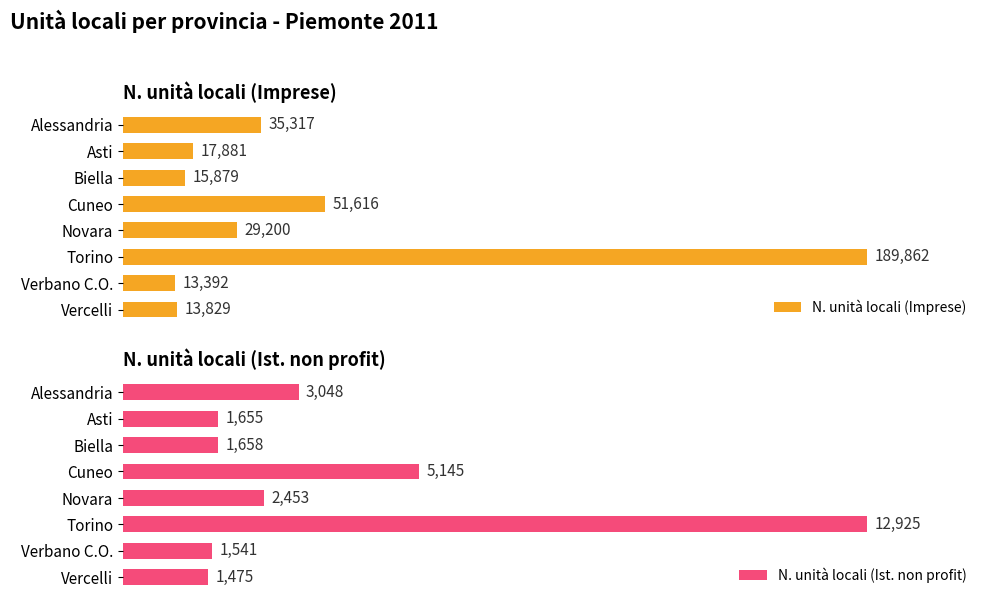

How many data points in N. unità locali (Ist. non profit) are above 2453?

3